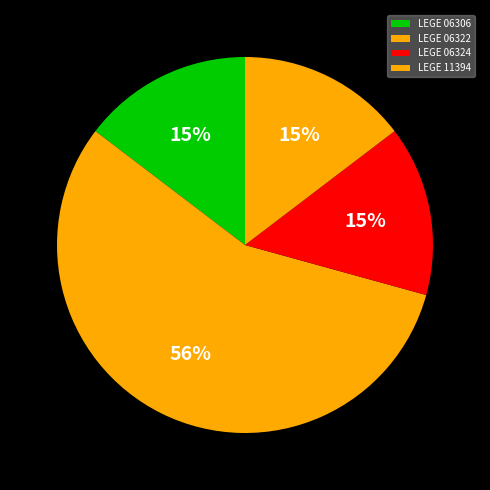

Combined, what portion of the pie is LEGE 06306 and LEGE 06324?

29.3%